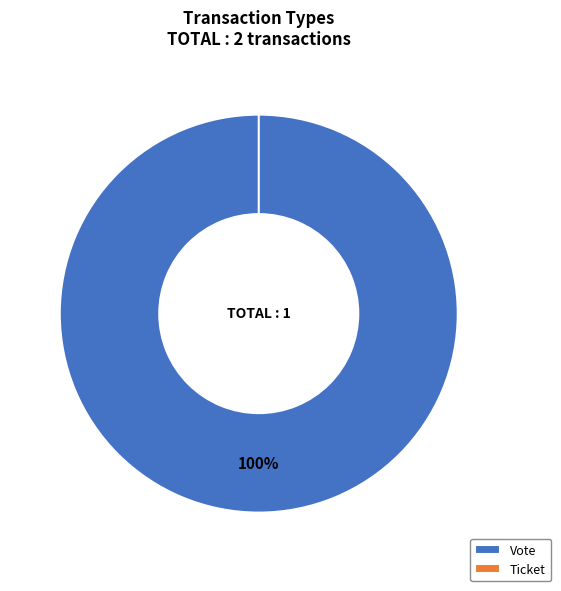

Is it true that Vote is 85% of the pie?

False